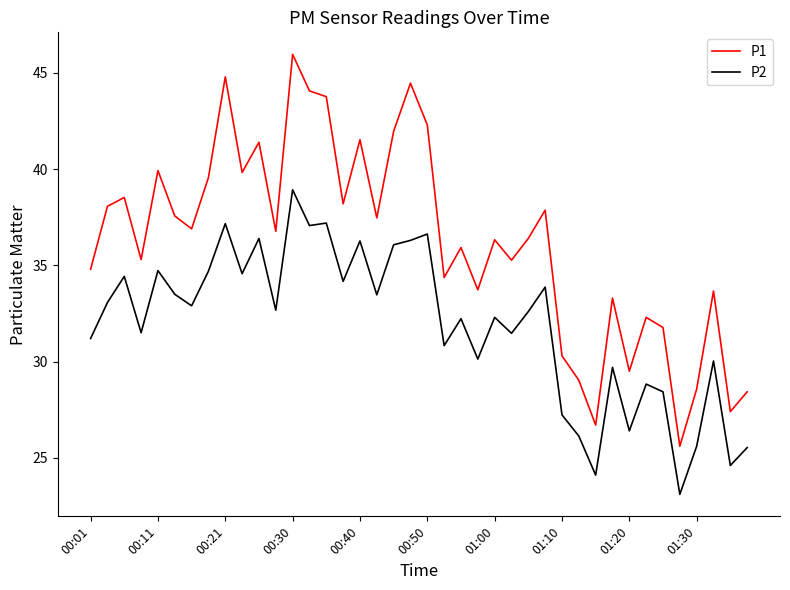

Which series has the largest total across all categories?

P1